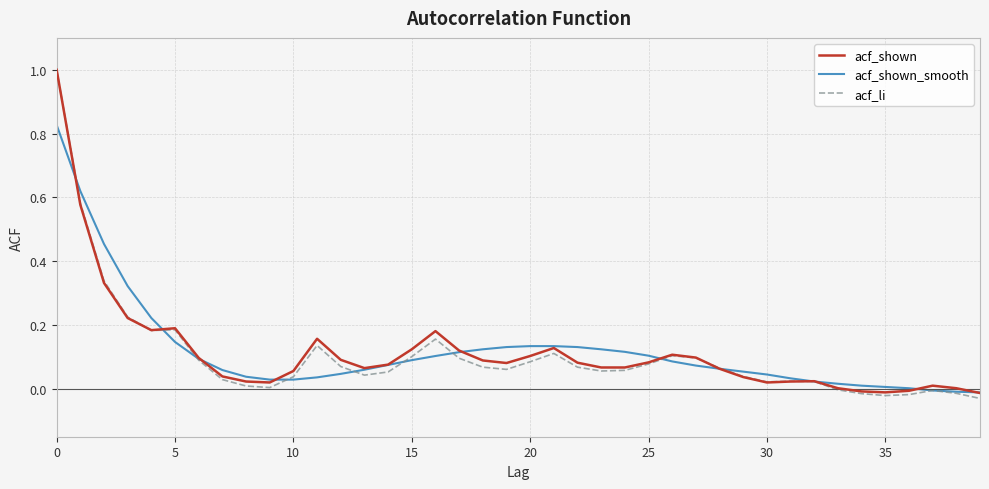

At which label is acf_li closest to 0?

33